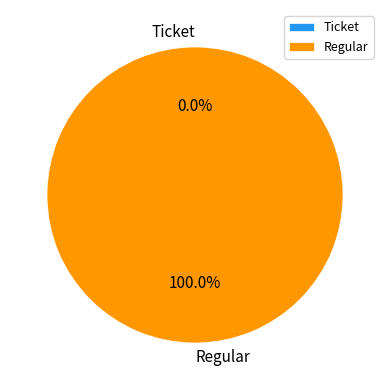

Rank the categories by value from highest to lowest.

Regular, Ticket